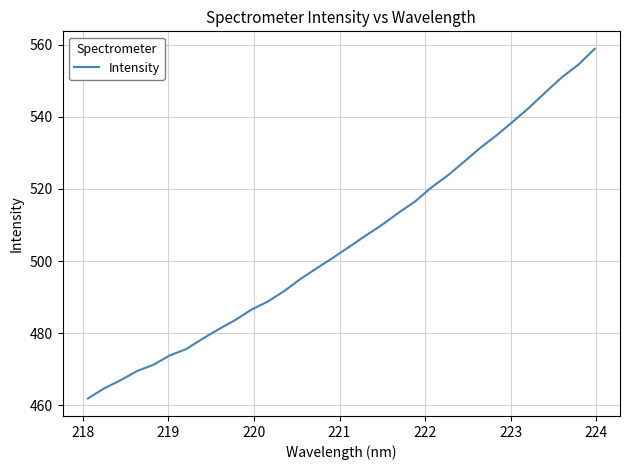

How many lines are shown in the chart?

1